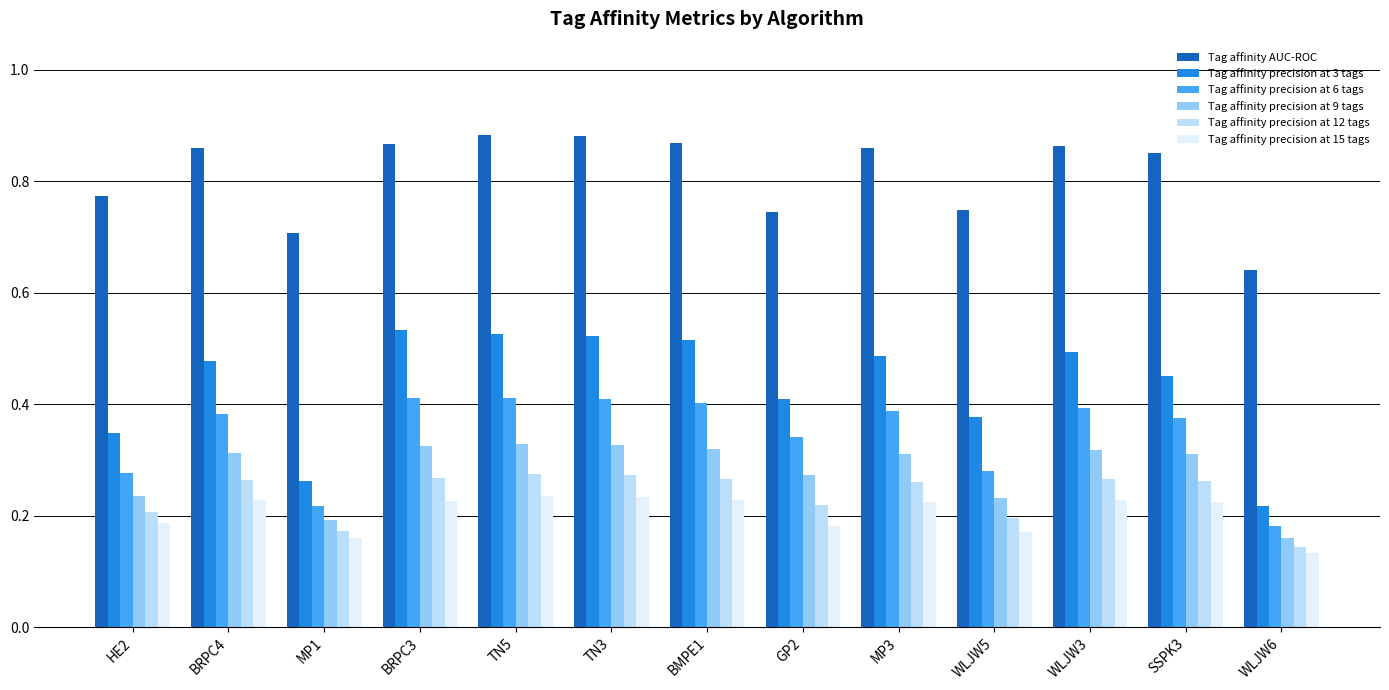

At which label does Tag affinity precision at 15 tags reach its minimum?

WLJW6